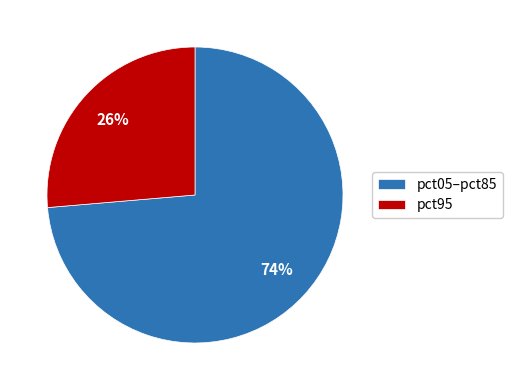

To the nearest percent, what portion does pct05–pct85 represent?

74%